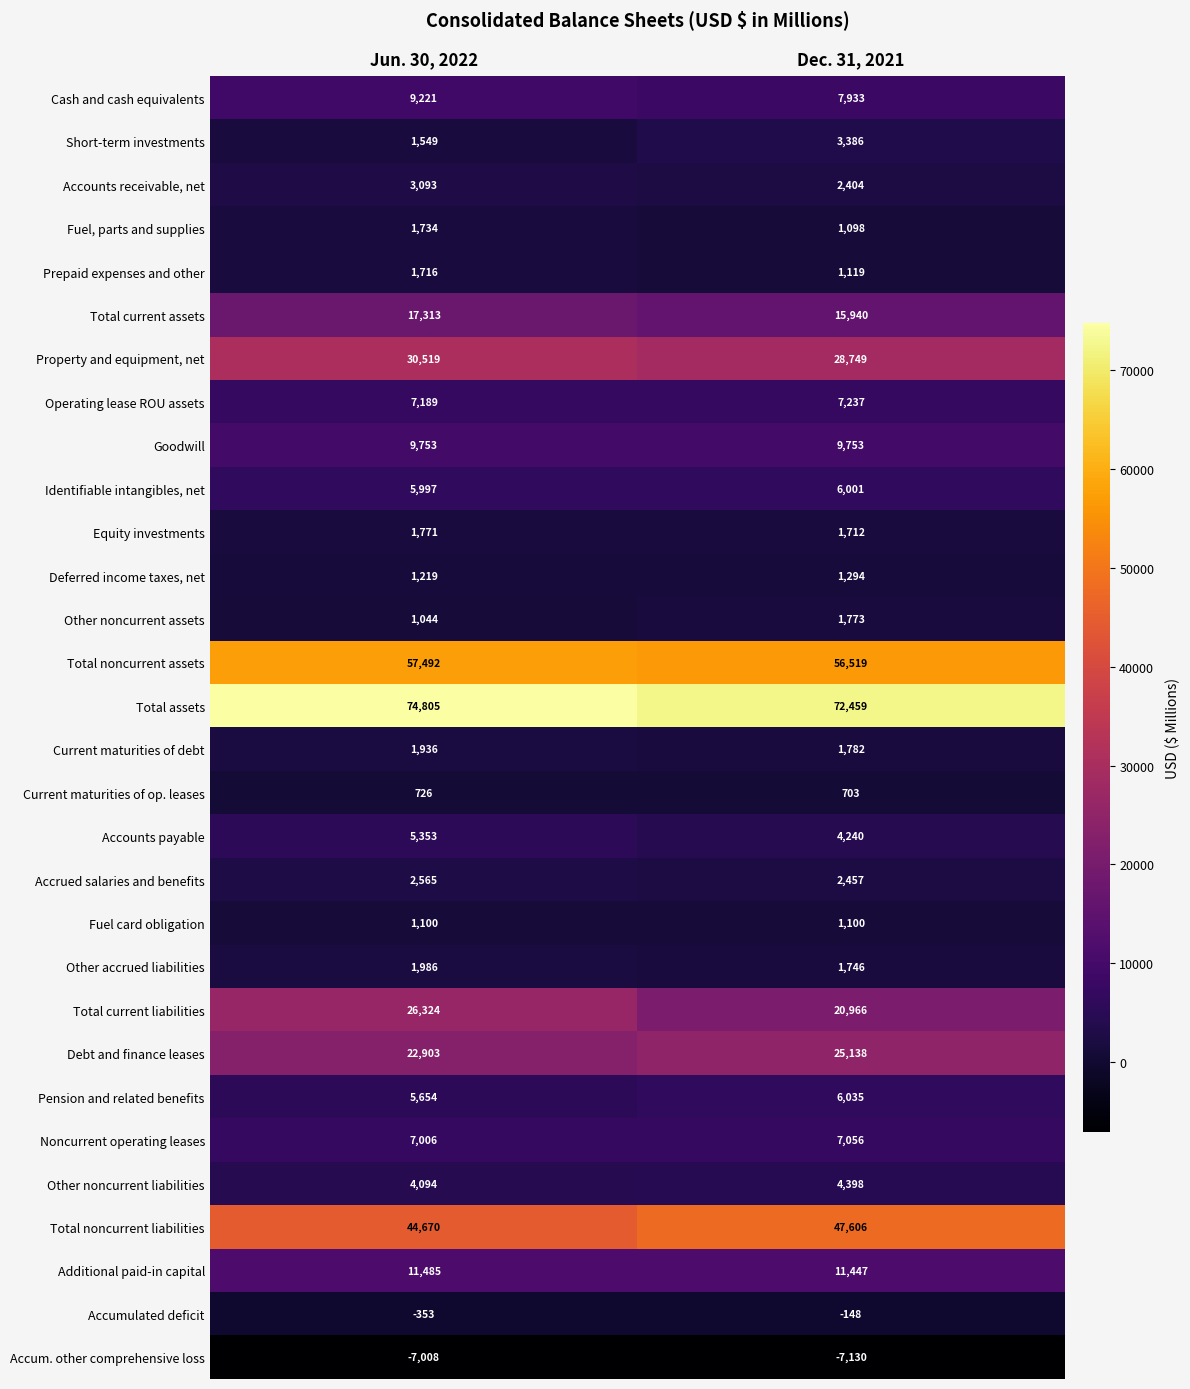

At Dec. 31, 2021, list the series in order from smallest to largest.

Accum. other comprehensive loss, Accumulated deficit, Current maturities of op. leases, Fuel, parts and supplies, Fuel card obligation, Prepaid expenses and other, Deferred income taxes, net, Equity investments, Other accrued liabilities, Other noncurrent assets, Current maturities of debt, Accounts receivable, net, Accrued salaries and benefits, Short-term investments, Accounts payable, Other noncurrent liabilities, Identifiable intangibles, net, Pension and related benefits, Noncurrent operating leases, Operating lease ROU assets, Cash and cash equivalents, Goodwill, Additional paid-in capital, Total current assets, Total current liabilities, Debt and finance leases, Property and equipment, net, Total noncurrent liabilities, Total noncurrent assets, Total assets